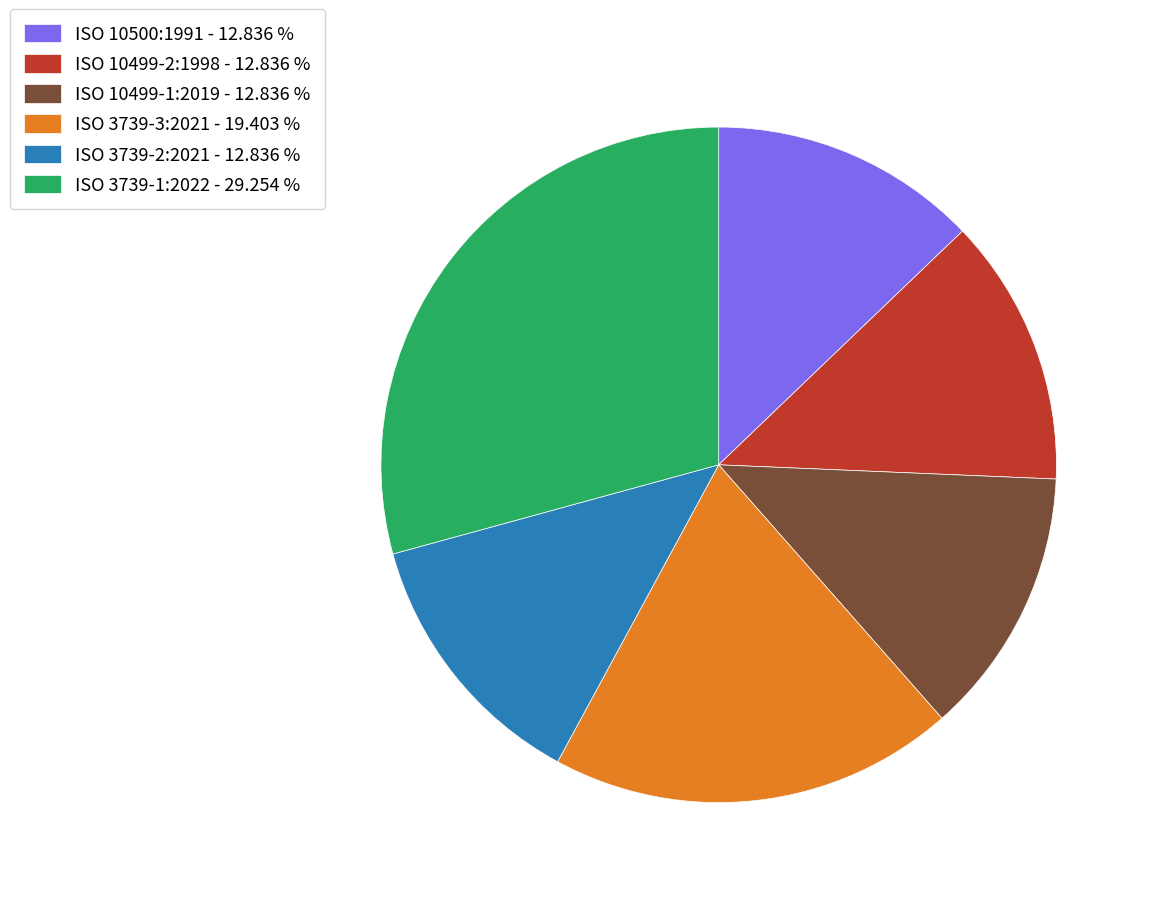

Is ISO 3739-1:2022 - 29.254 % the majority of the pie?

No